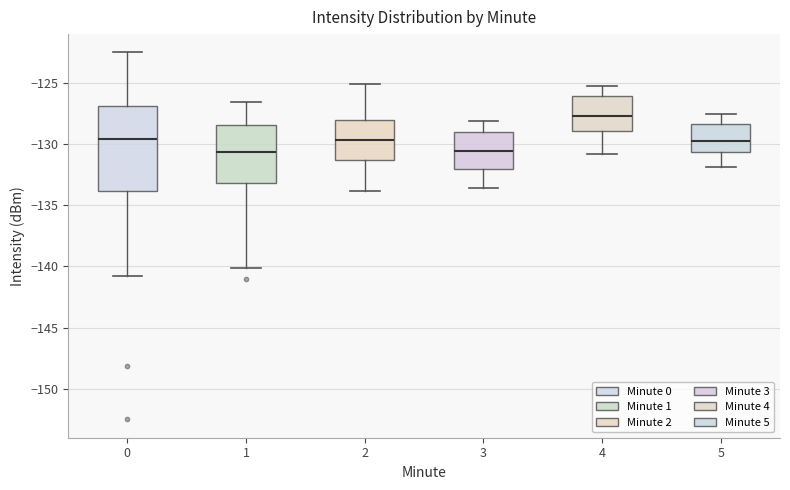

Which box is the tallest, from its lower edge to its upper edge?

0